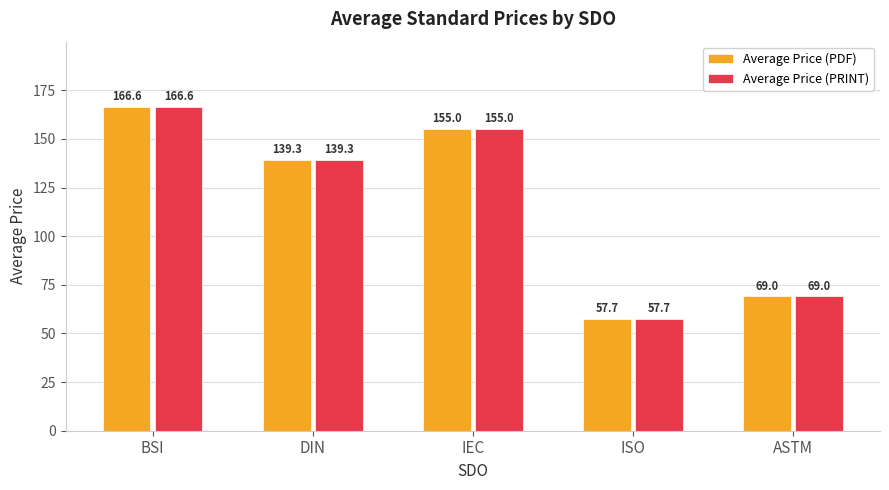

Count the number of data series in this chart.

2